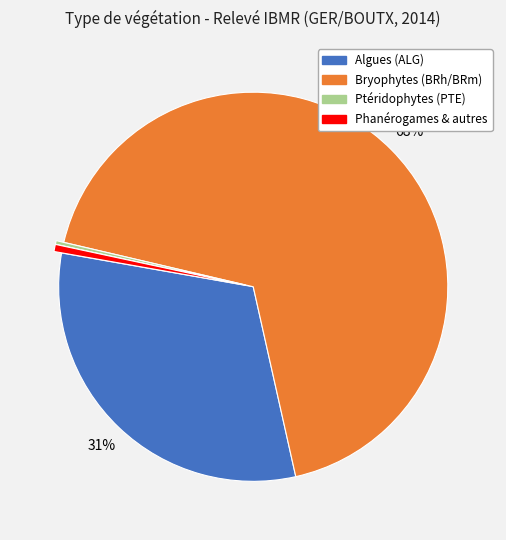

Is there a majority slice in this chart?

Yes